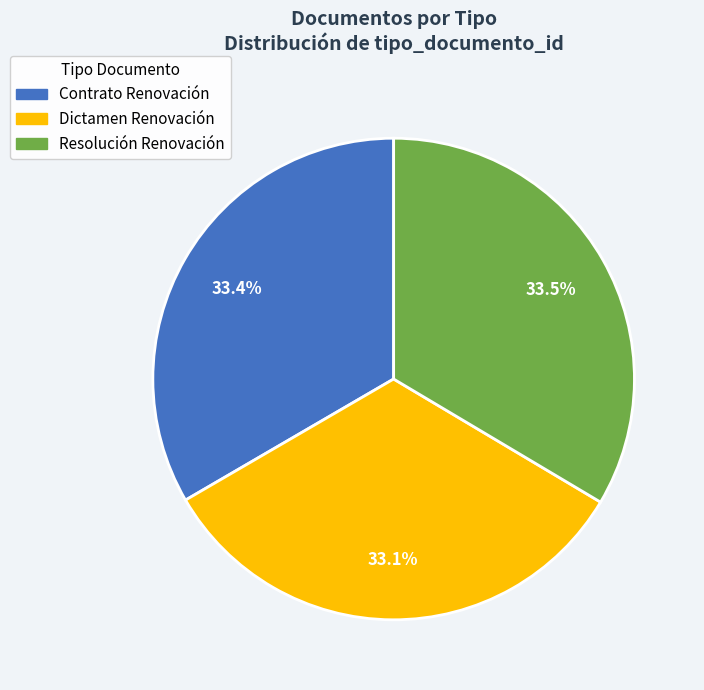

Approximately how many times larger is the value at Dictamen Renovación compared to Resolución Renovación?

1.0